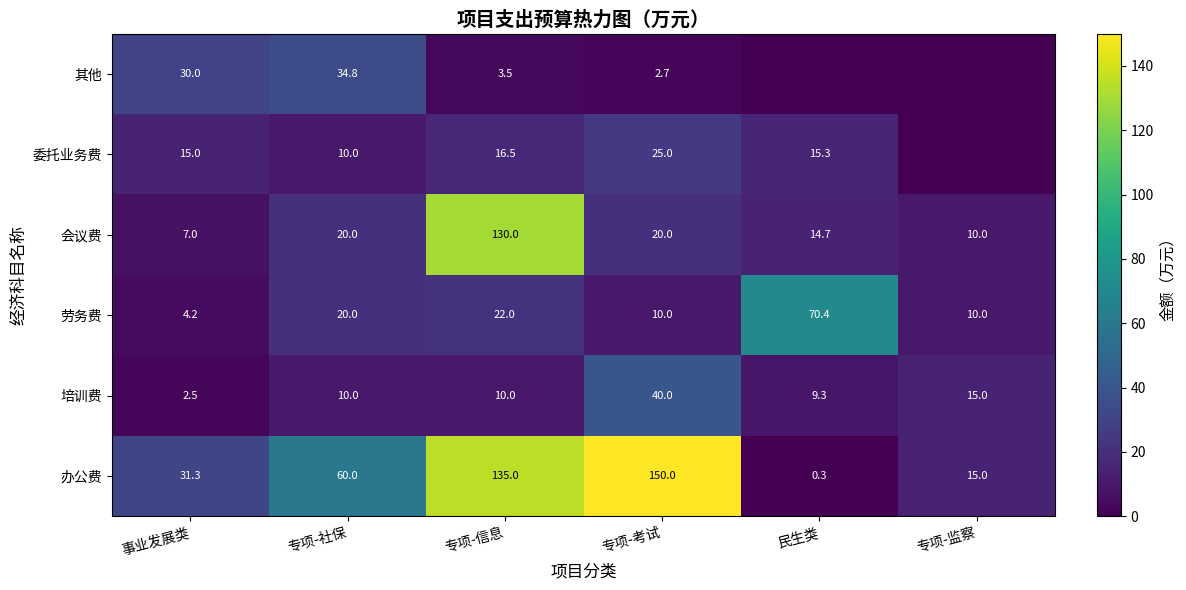

Count the number of data series in this chart.

6